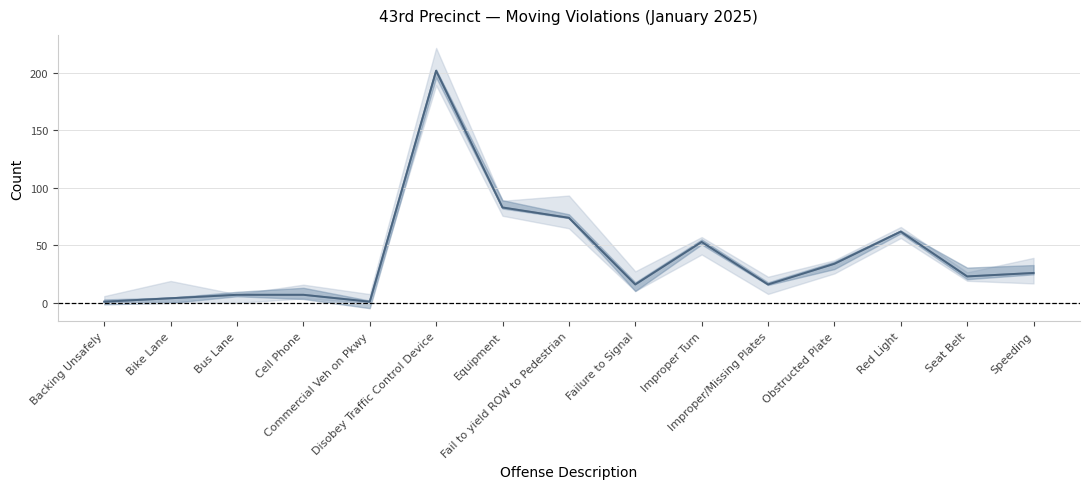

Rank the series by their maximum value, from highest to lowest.

YTD 2025, MTD 2025